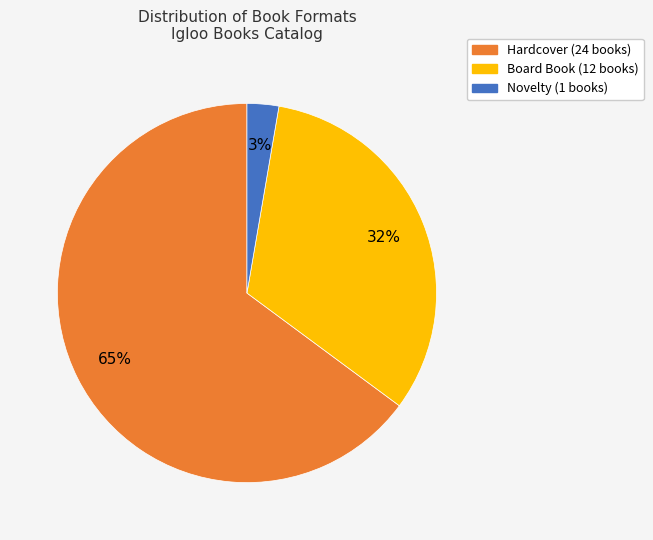

To the nearest percent, what is the difference between the largest and smallest slice percentages?

62%